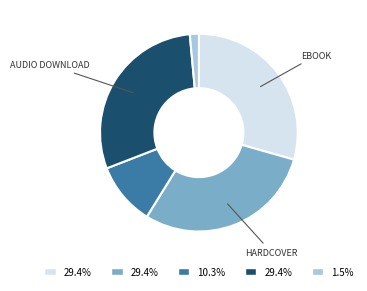

Does any single category account for the majority?

No